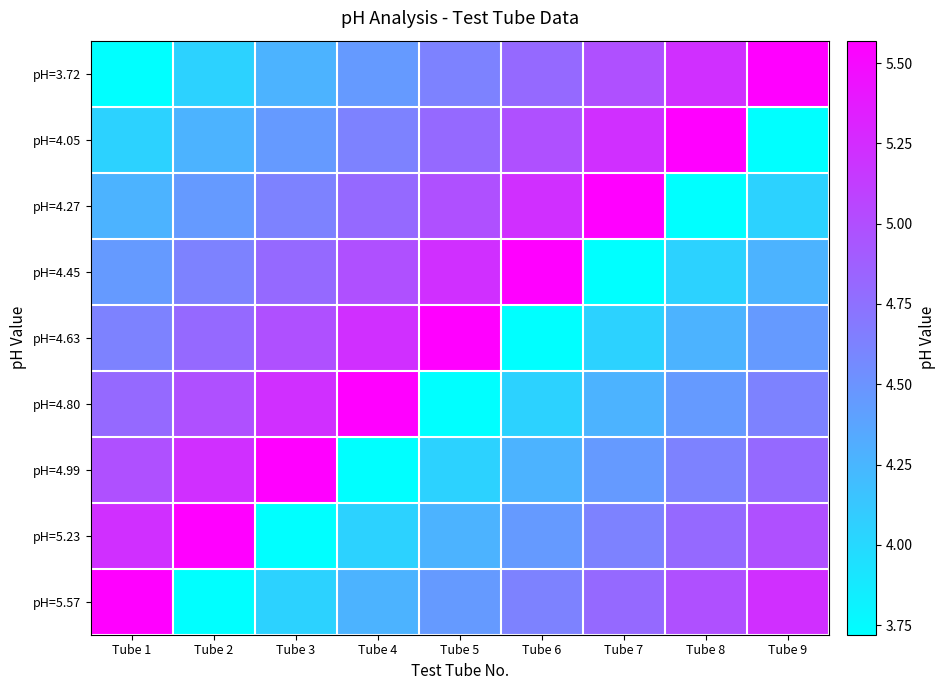

Which series has the widest spread of values?

pH=3.72